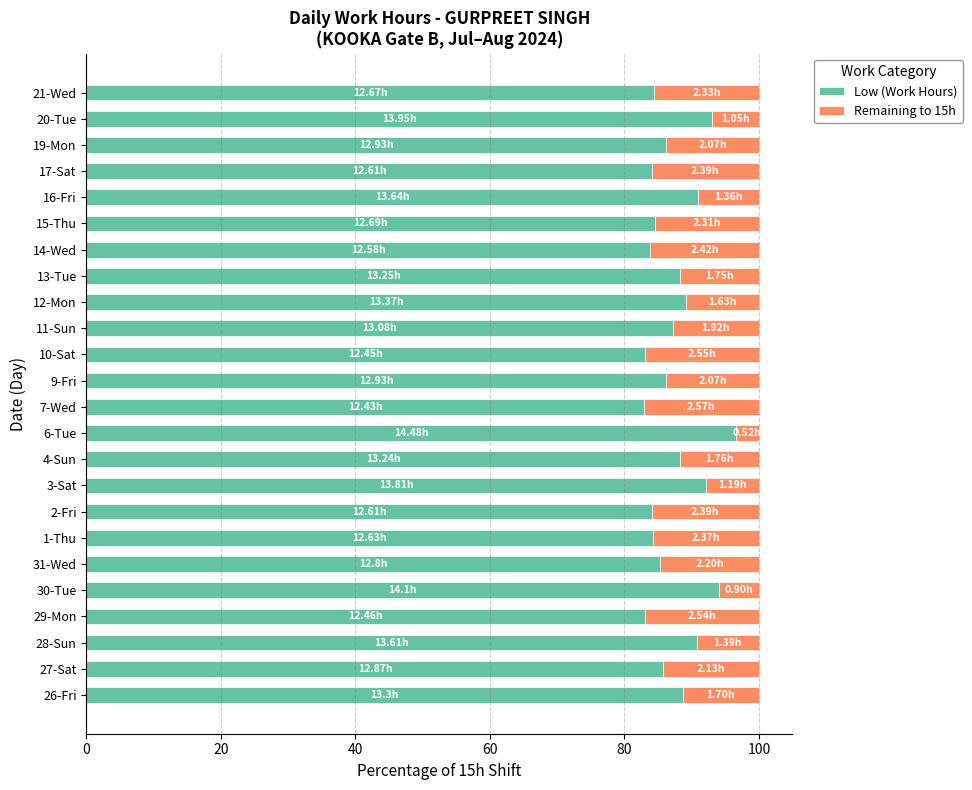

What is the sum of all Low (Work Hours) values?

2096.6